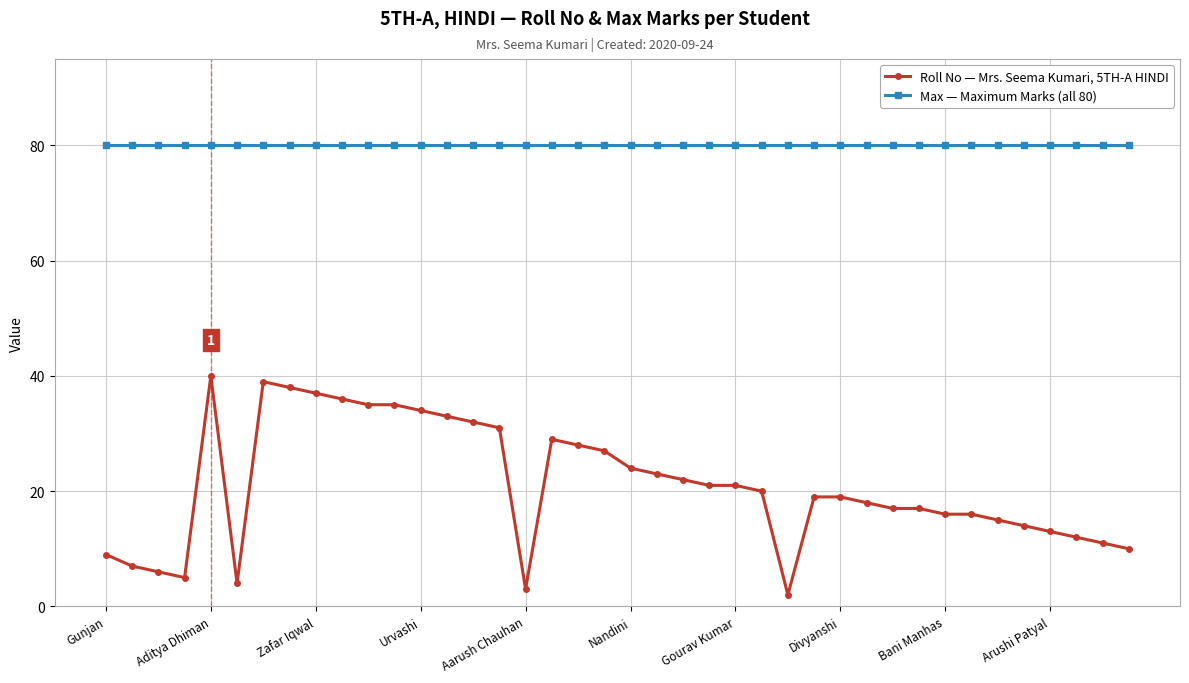

What is the smallest value displayed?

2